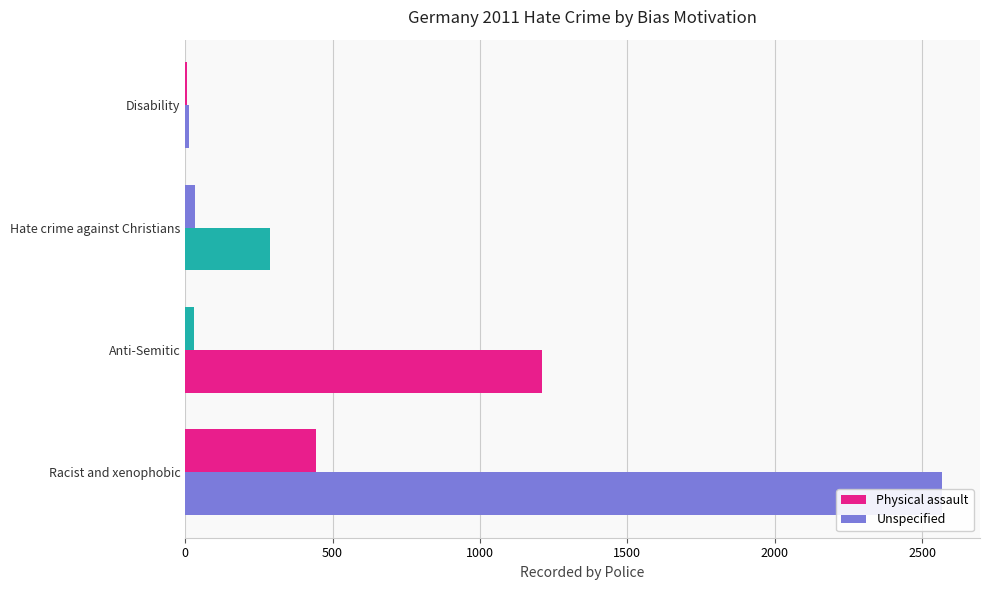

Reading left to right, what are all the values shown in this chart?

Physical assault: 444	29	32	5
Unspecified: 2568	1210	287	13